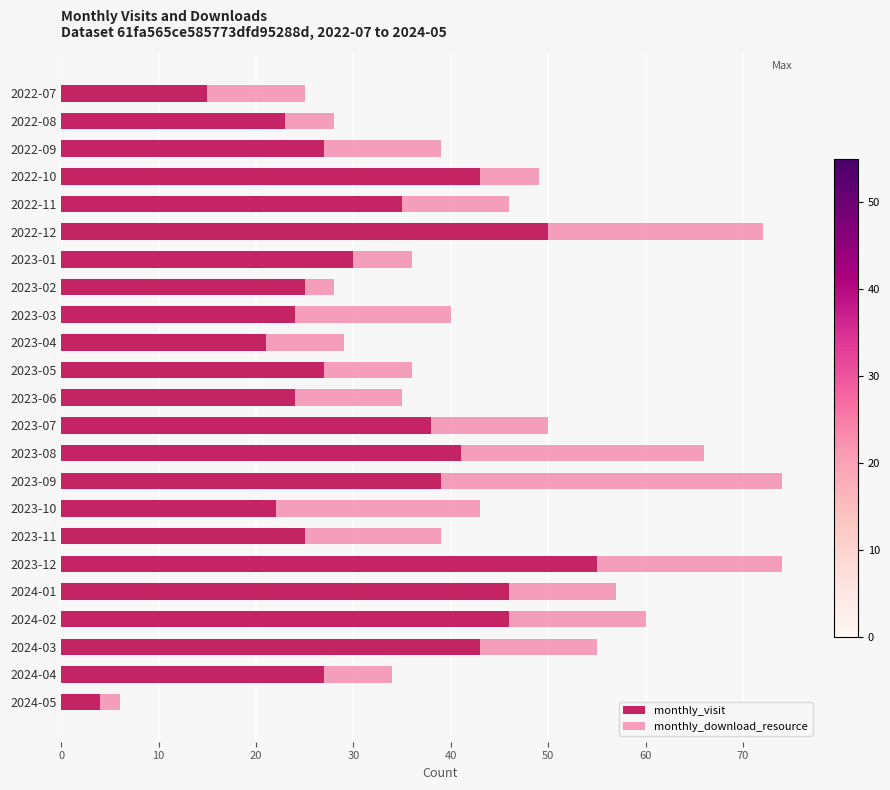

The value of monthly_visit at 2023-05 is 17. True or false?

False